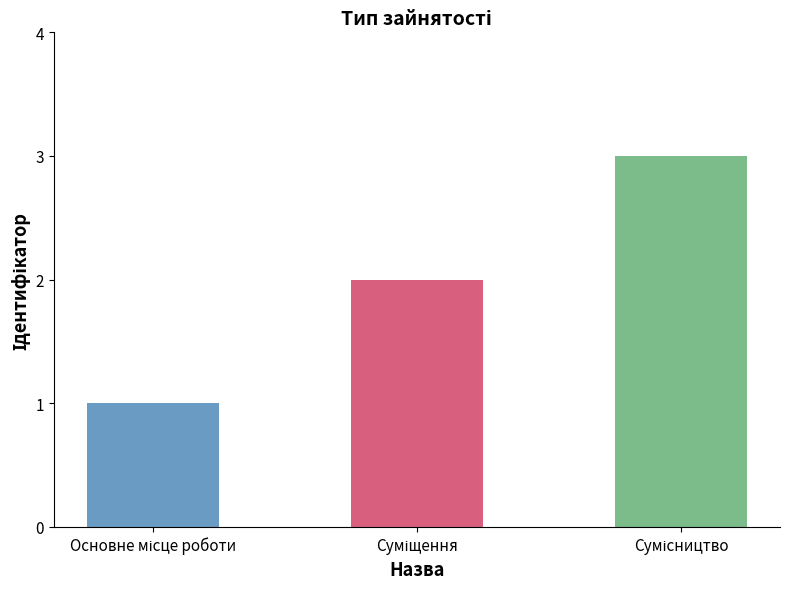

What is the difference between the values at Сумісництво and Суміщення?

1